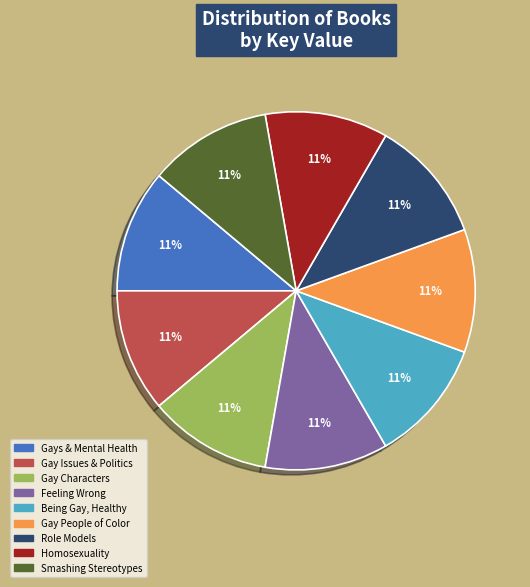

The Gay People of Color slice represents 20% of the pie. True or false?

False